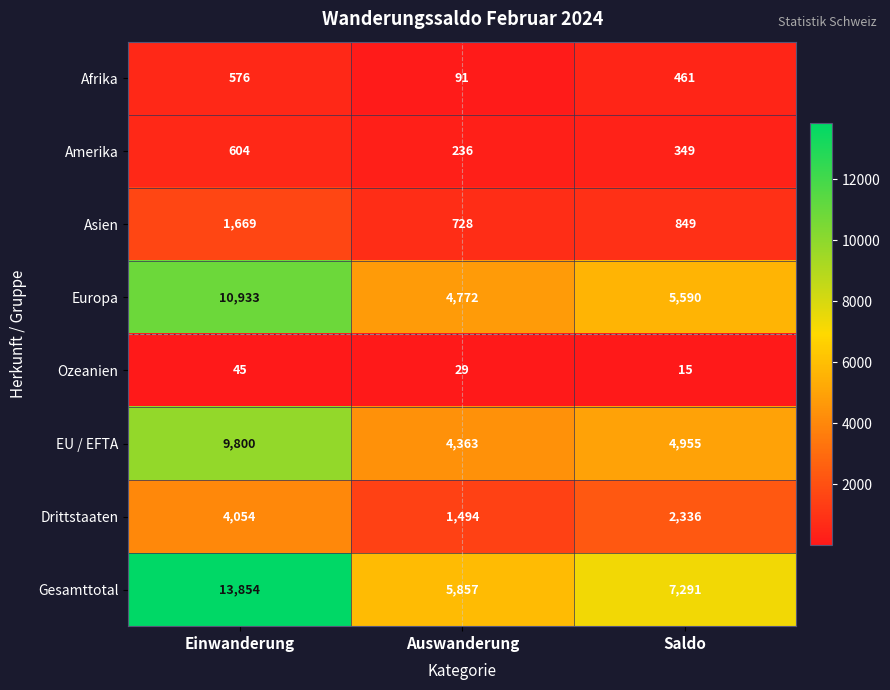

Reading left to right, transcribe all the data shown in this chart.

Afrika: 576	91	461
Amerika: 604	236	349
Asien: 1669	728	849
Europa: 10933	4772	5590
Ozeanien: 45	29	15
EU / EFTA: 9800	4363	4955
Drittstaaten: 4054	1494	2336
Gesamttotal: 13854	5857	7291